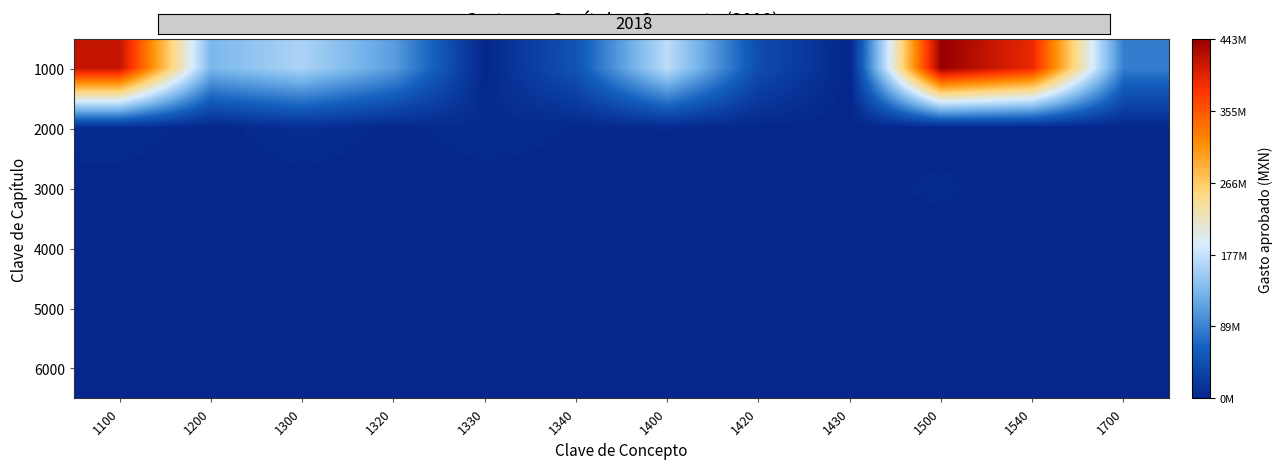

Reading left to right, transcribe all the data shown in this chart.

1000: 1100=417.0	1200=132.6	1300=162.7	1320=110.9	1330=1.1	1340=50.4	1400=173.0	1420=42.1	1430=0.0	1500=443.2	1540=391.3	1700=85.5
2000: 1100=8.3	1200=0.1	1300=9.9	1320=1.7	1330=7.9	1340=2.9	1400=3.8	1420=2.2	1430=0.6	1500=0.0	1540=0.7	1700=0.7
3000: 1100=0.2	1200=0.3	1300=0.1	1320=0.0	1330=0.0	1340=1.1	1400=0.2	1420=0.4	1430=1.5	1500=5.0	1540=0.0	1700=0.0
4000: 1100=0.0	1200=0.0	1300=0.0	1320=0.0	1330=0.0	1340=0.0	1400=0.0	1420=0.0	1430=0.0	1500=0.0	1540=0.0	1700=0.0
5000: 1100=0.0	1200=0.0	1300=0.0	1320=0.0	1330=0.0	1340=0.0	1400=0.0	1420=0.0	1430=0.0	1500=0.0	1540=0.0	1700=0.0
6000: 1100=0.0	1200=0.0	1300=0.0	1320=0.0	1330=0.0	1340=0.0	1400=0.0	1420=0.0	1430=0.0	1500=0.0	1540=0.0	1700=0.0